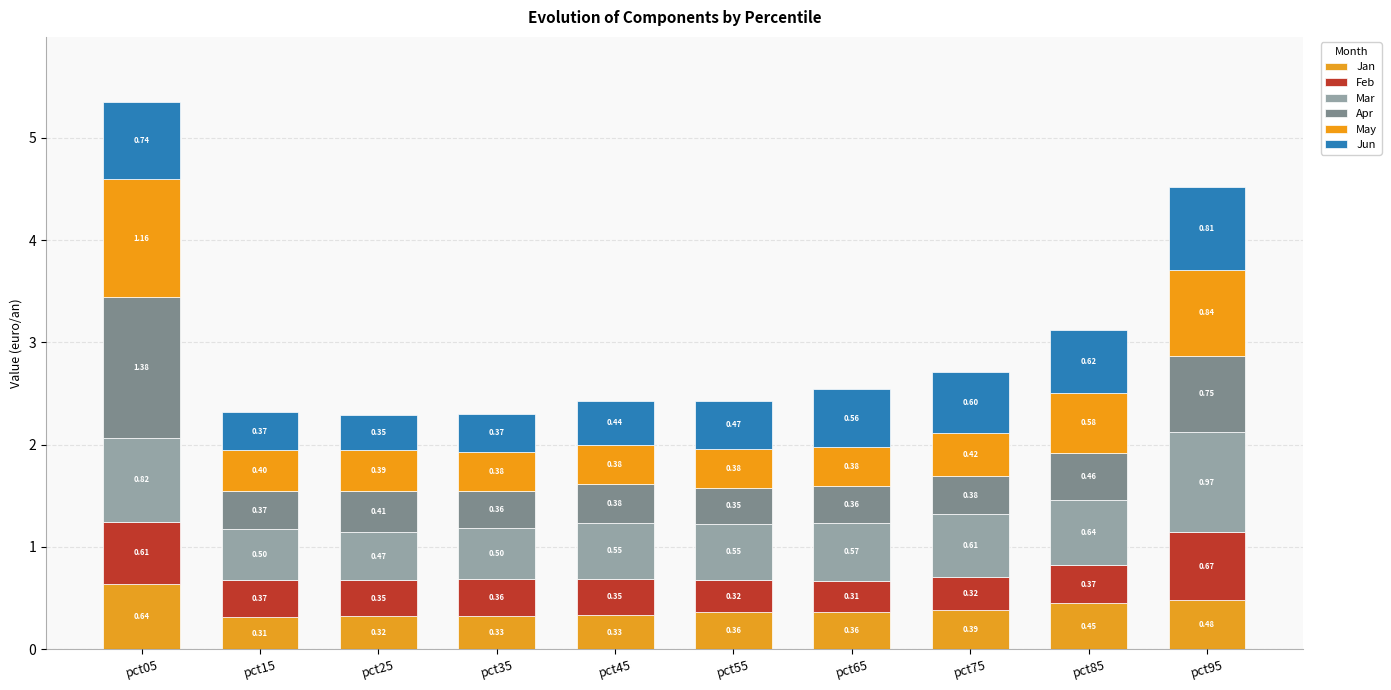

How many bars are there in total?

10